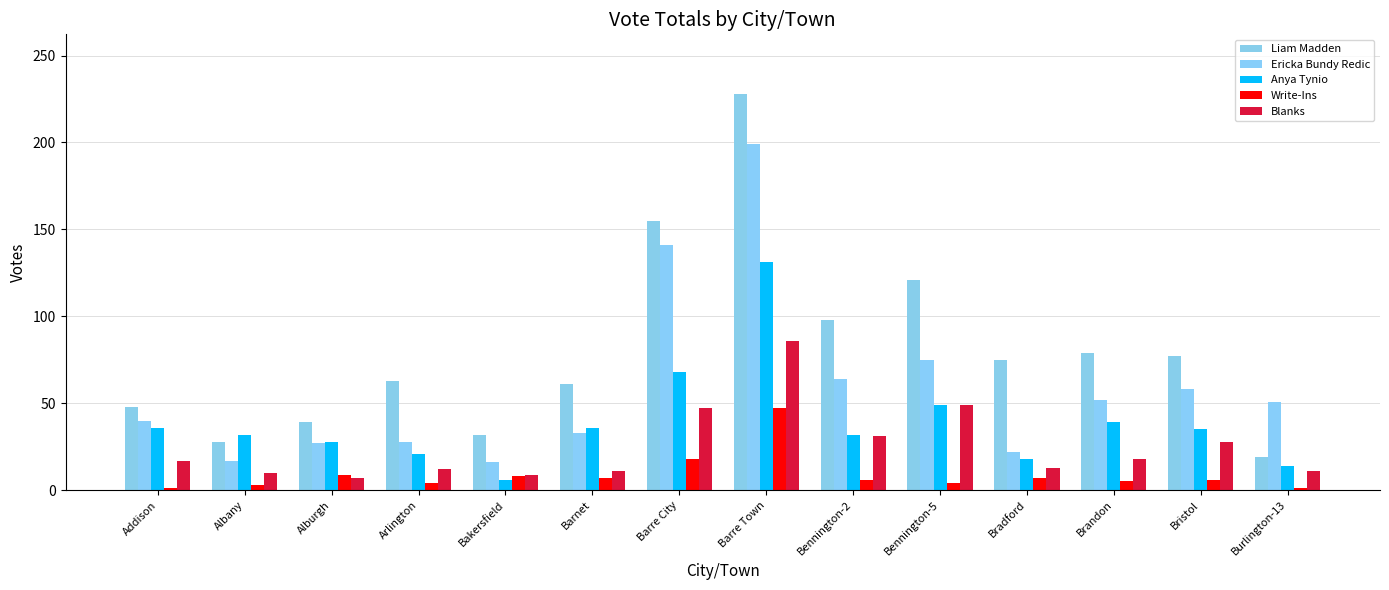

True or false: Ericka Bundy Redic has a value of 64 at Bennington-2.

True